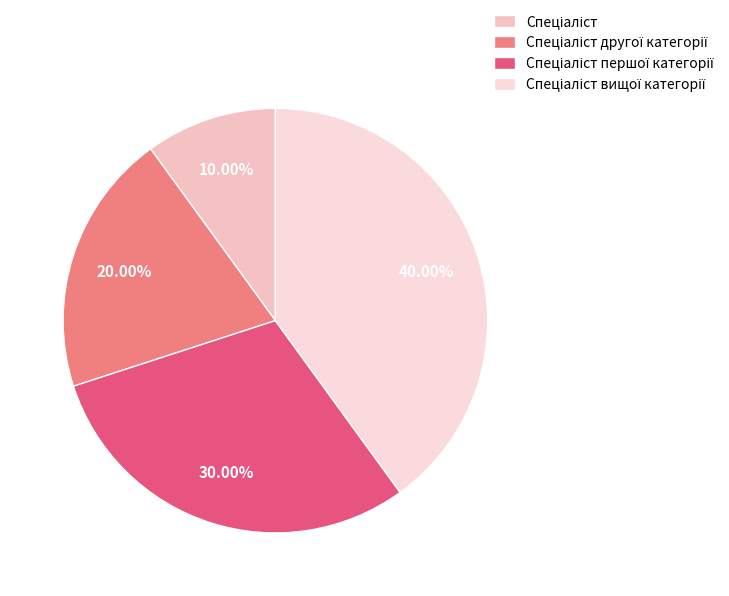

How many slices are in this pie chart?

4